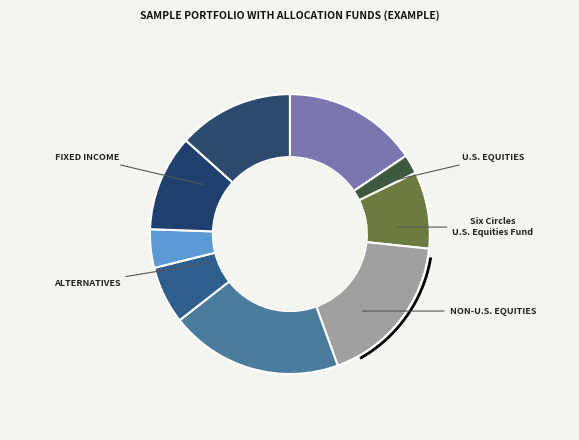

What percentage do 8 and 5 together represent?

28.9%